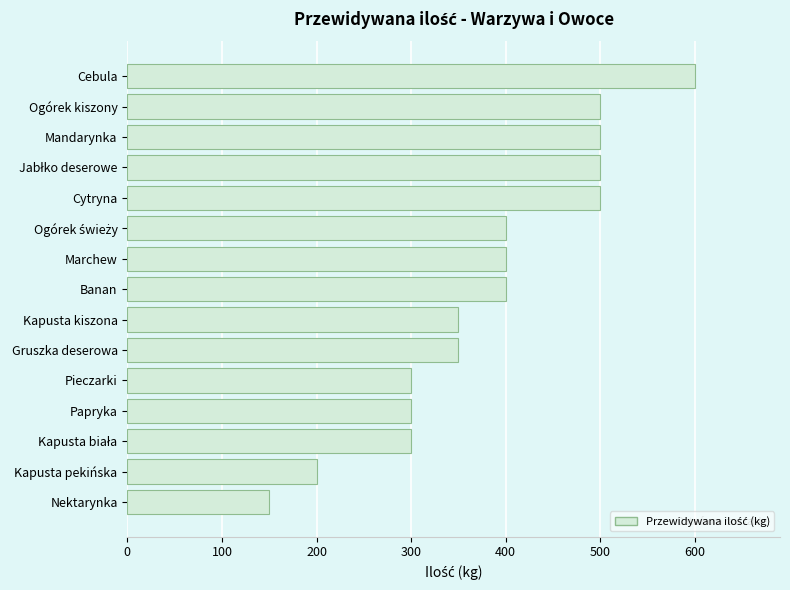

Reading bottom to top, what are all the values shown in this chart?

150	200	300	300	300	350	350	400	400	400	500	500	500	500	600